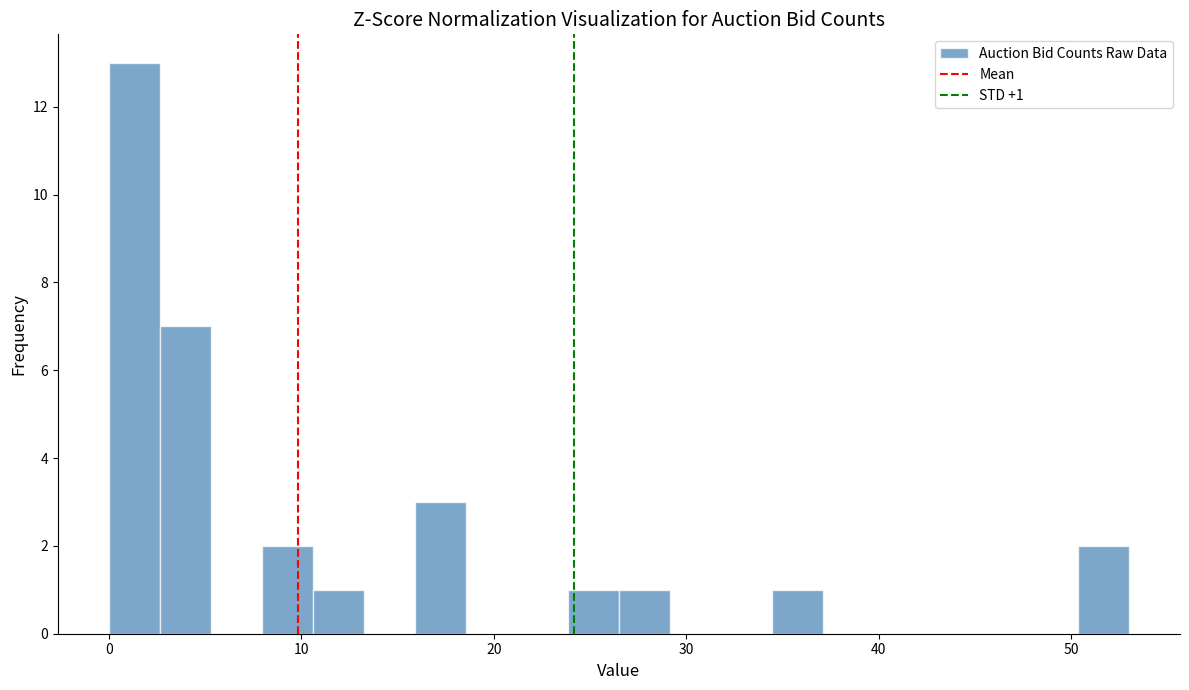

Read against the x-axis, roughly where is the centre of the tallest bar?

1